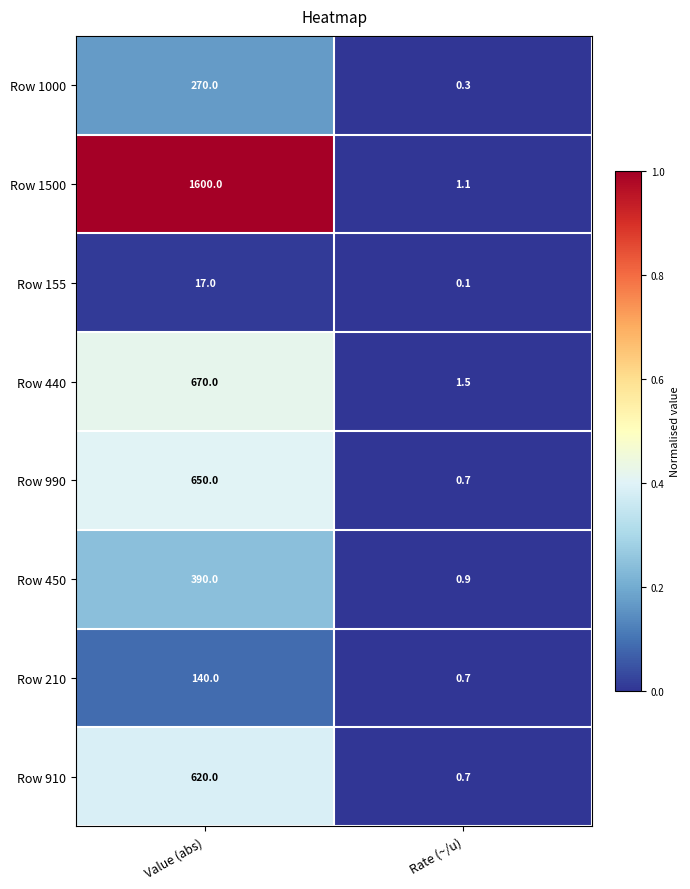

What is the total value across all series at Value (abs)?

4357.0